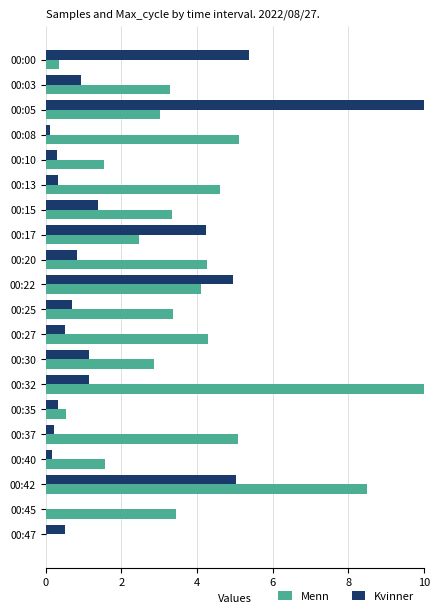

Is it true that Kvinner equals 4.2 at 00:17?

True